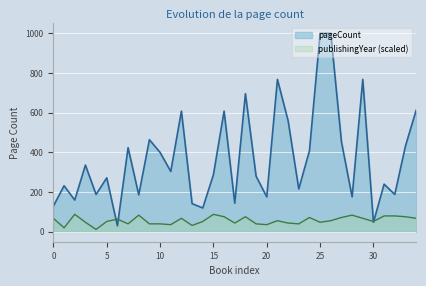

What is the smallest value displayed?

12